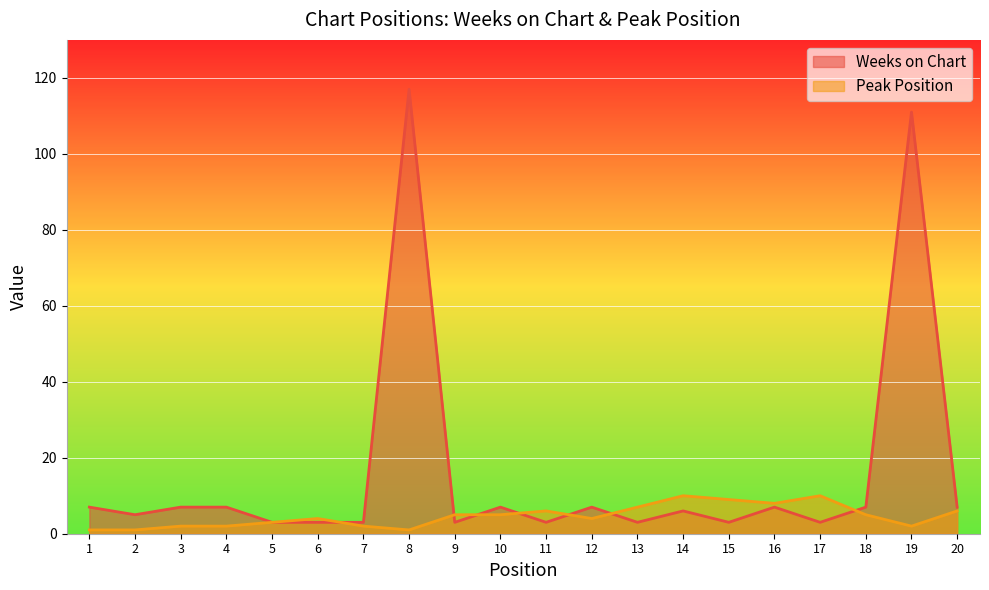

Reading left to right, transcribe all the data shown in this chart.

Weeks on Chart: 7	5	7	7	3	3	3	117	3	7	3	7	3	6	3	7	3	7	111	7
Peak Position: 1	1	2	2	3	4	2	1	5	5	6	4	7	10	9	8	10	5	2	6